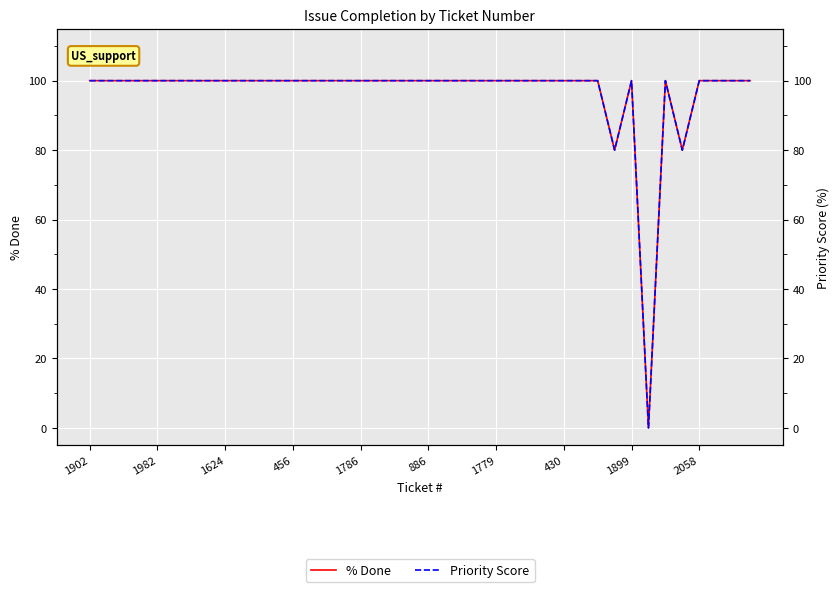

At how many categories does at least one series exceed 69?

39